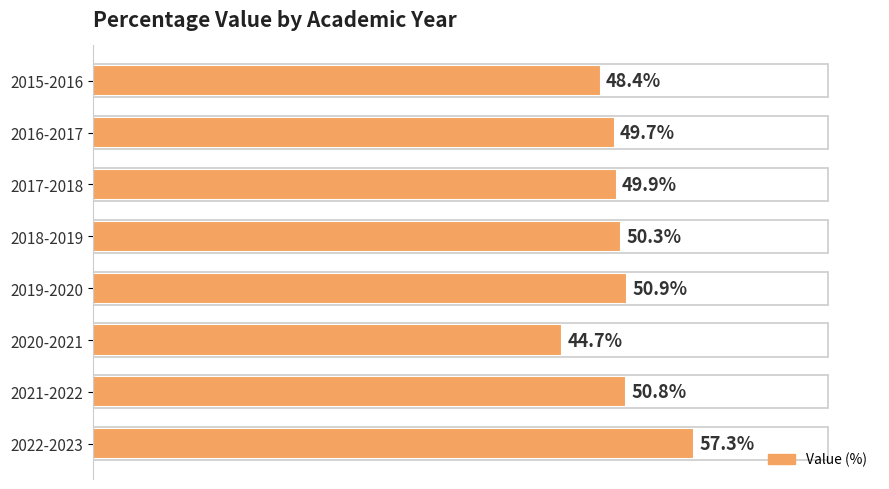

At which category does the chart reach its peak across all series?

2022-2023